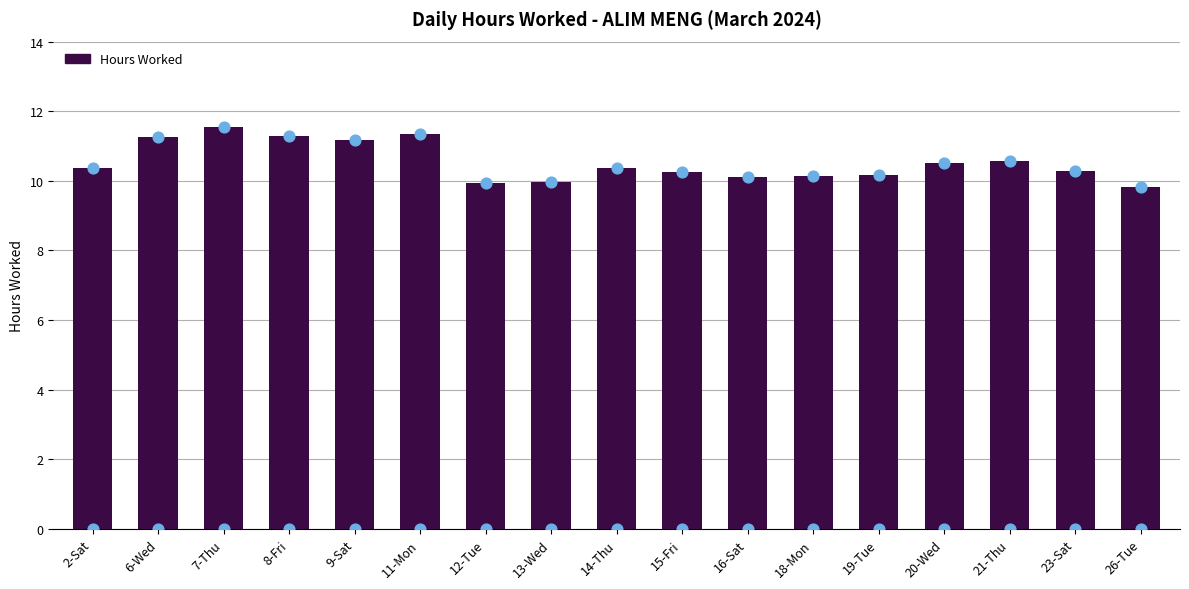

What is the change in value from 8-Fri to 9-Sat?

-0.1